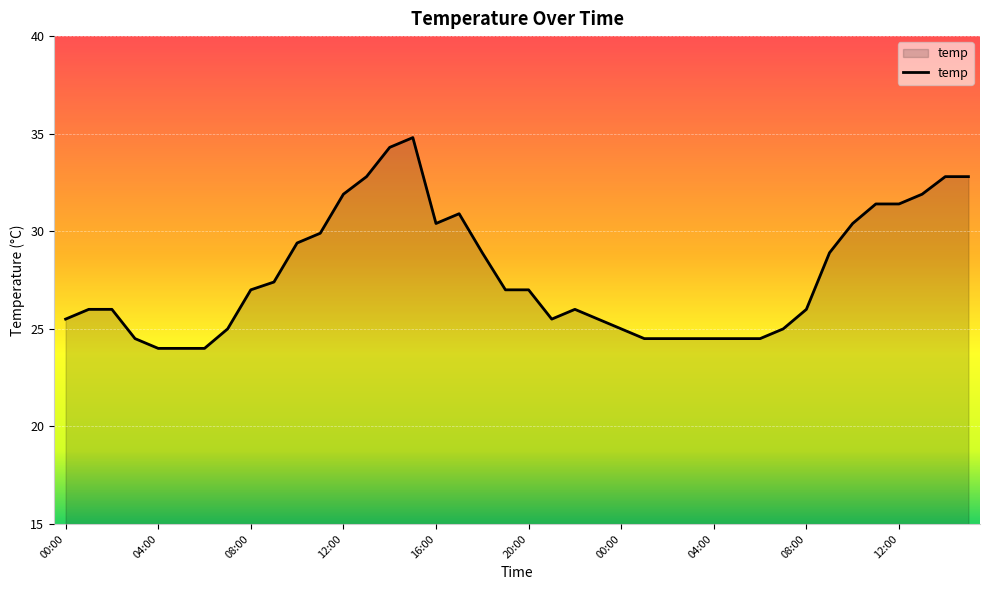

What is the maximum value shown in the chart?

34.8